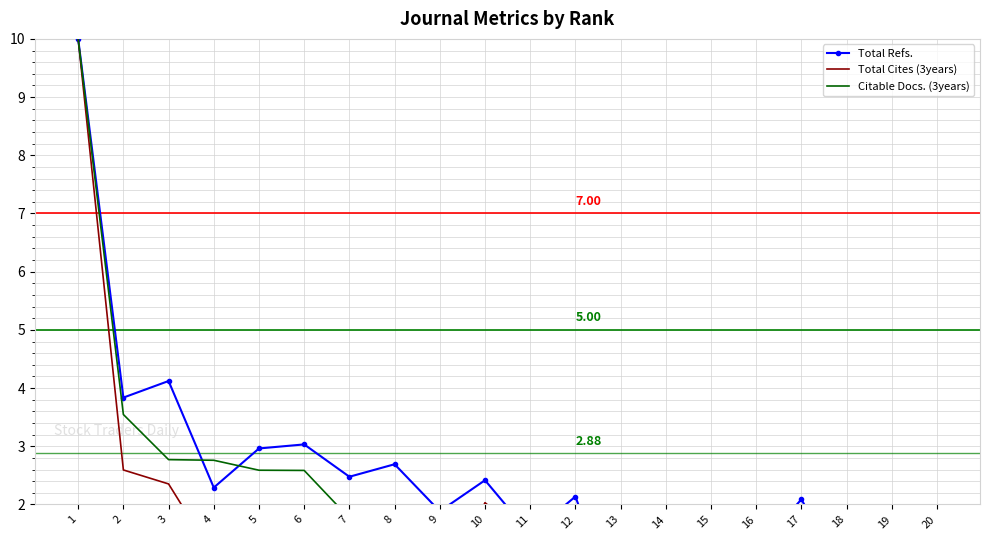

Between which two adjacent categories do Citable Docs. (3years) and Total Cites (3years) first intersect?

9 and 10